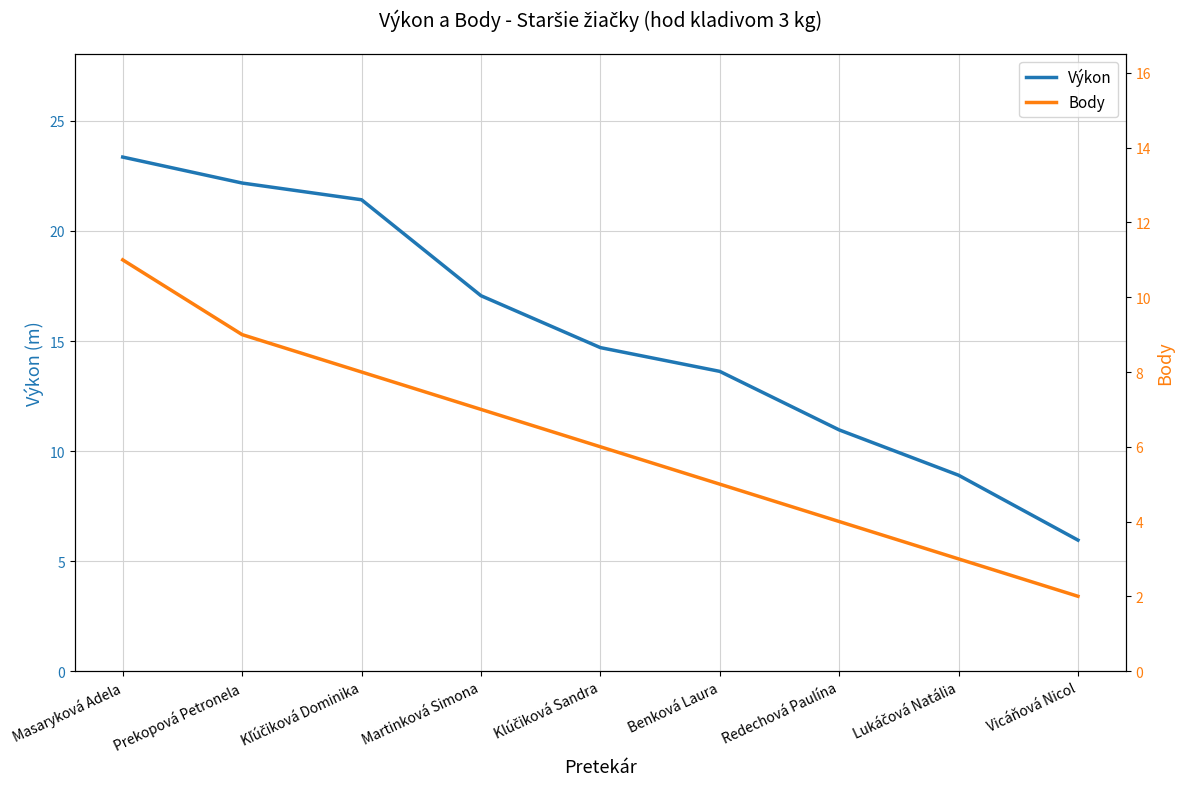

At which category does the chart reach its peak across all series?

Masaryková Adela